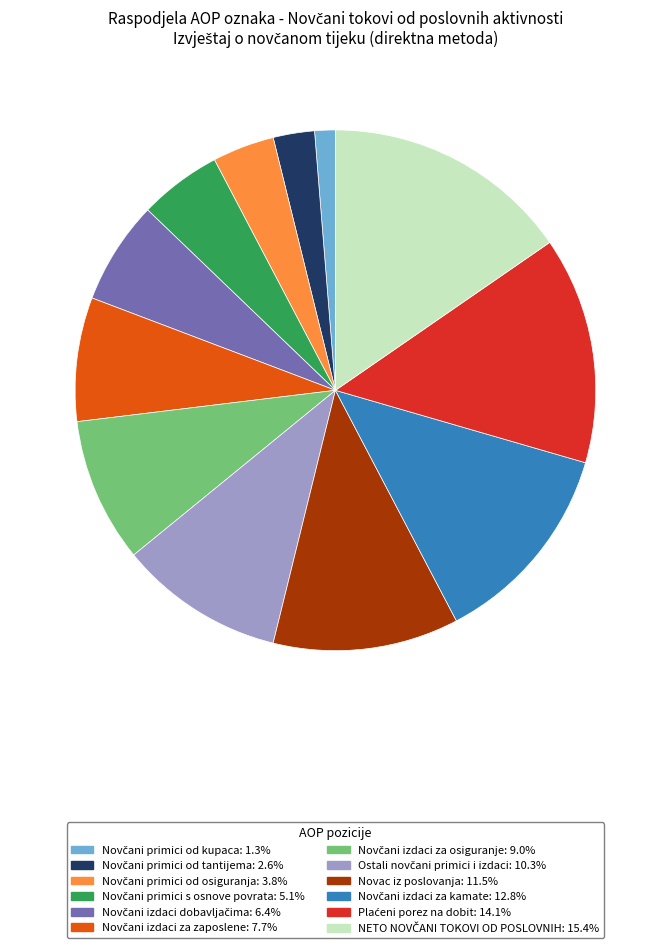

Count the number of slices in the pie.

12